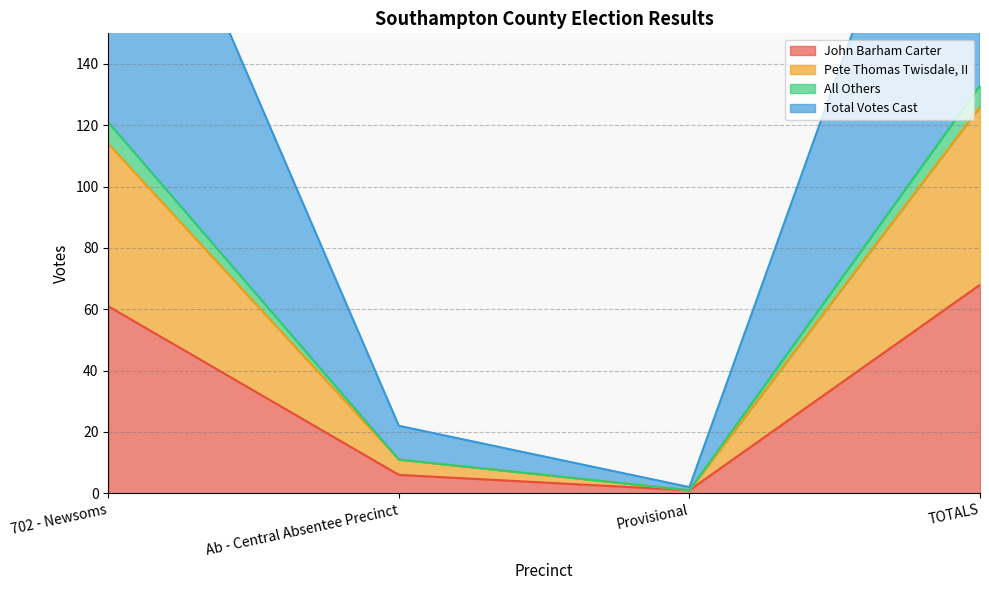

Does the chart have visible grid lines?

Yes